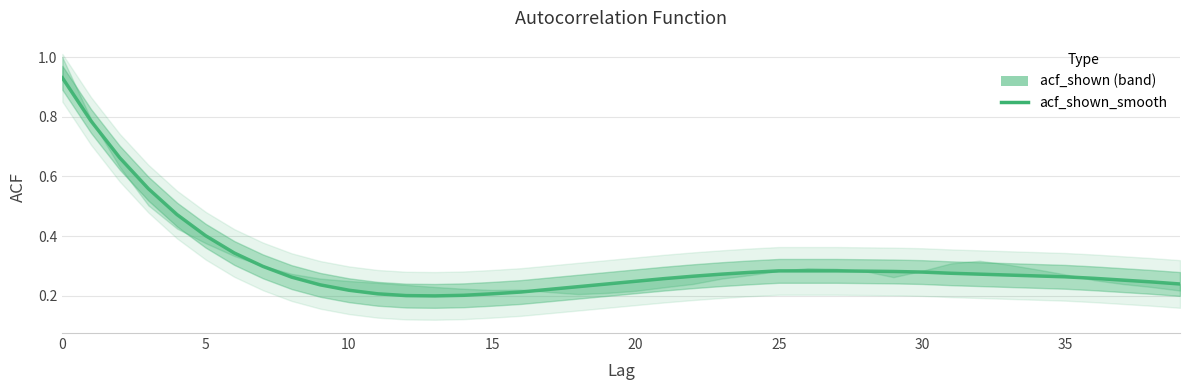

The chart shows a value of 0.4 at 9. True or false?

False